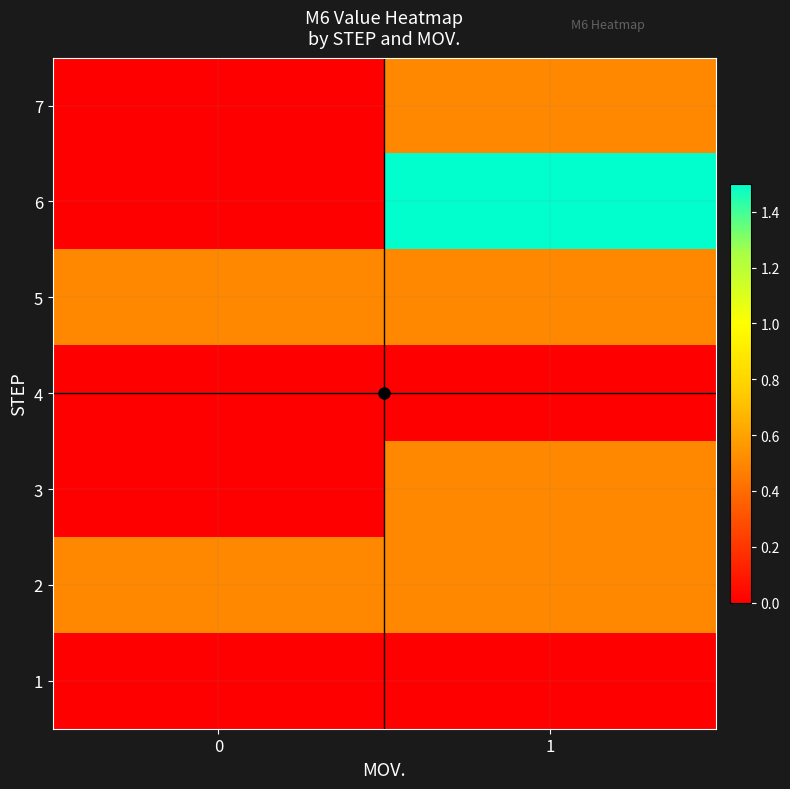

At which category is the sum across all series the highest?

1